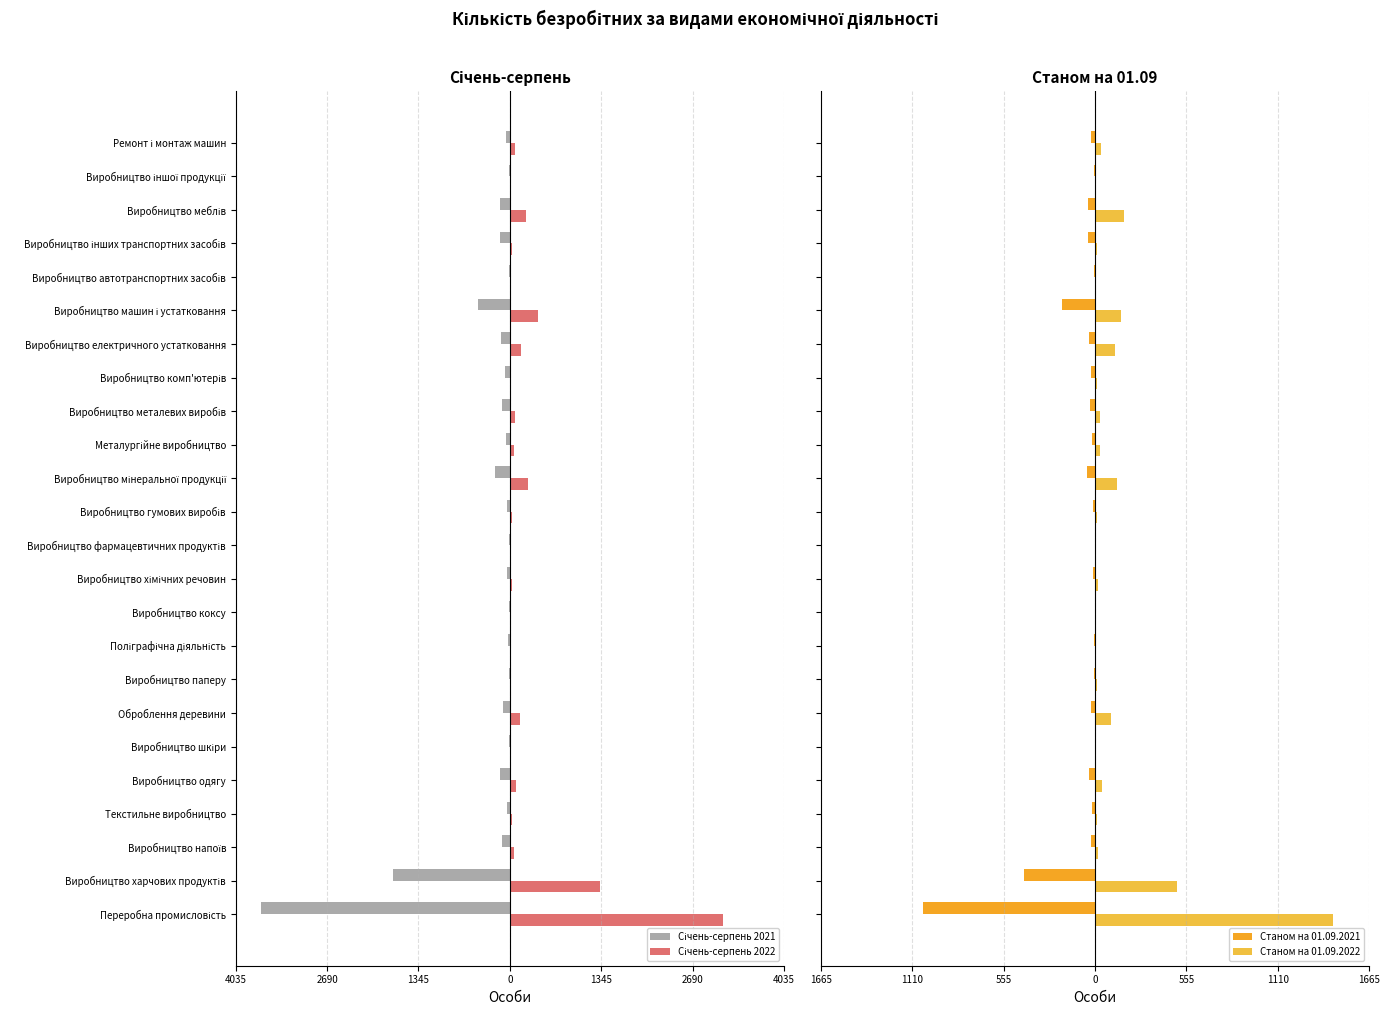

What is the sum of all Січень-серпень 2021 values?

-7338